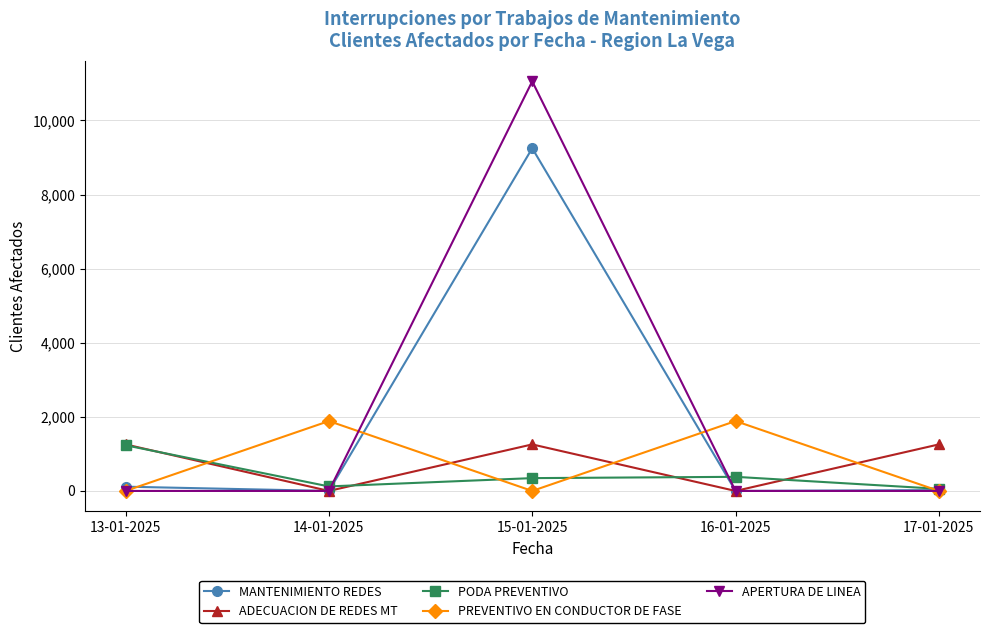

Is the value of PODA PREVENTIVO at 13-01-2025 greater than the value of ADECUACION DE REDES MT at 14-01-2025?

Yes